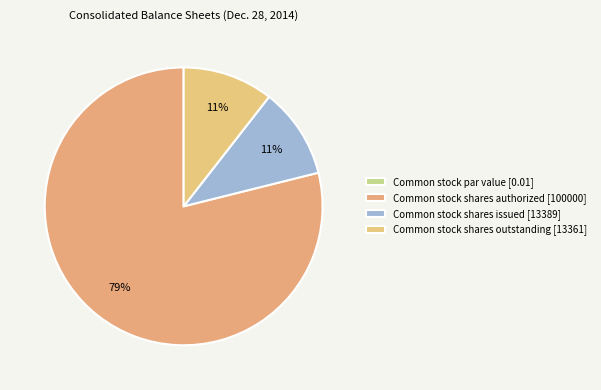

Which category has the smallest portion of the pie?

Common stock par value